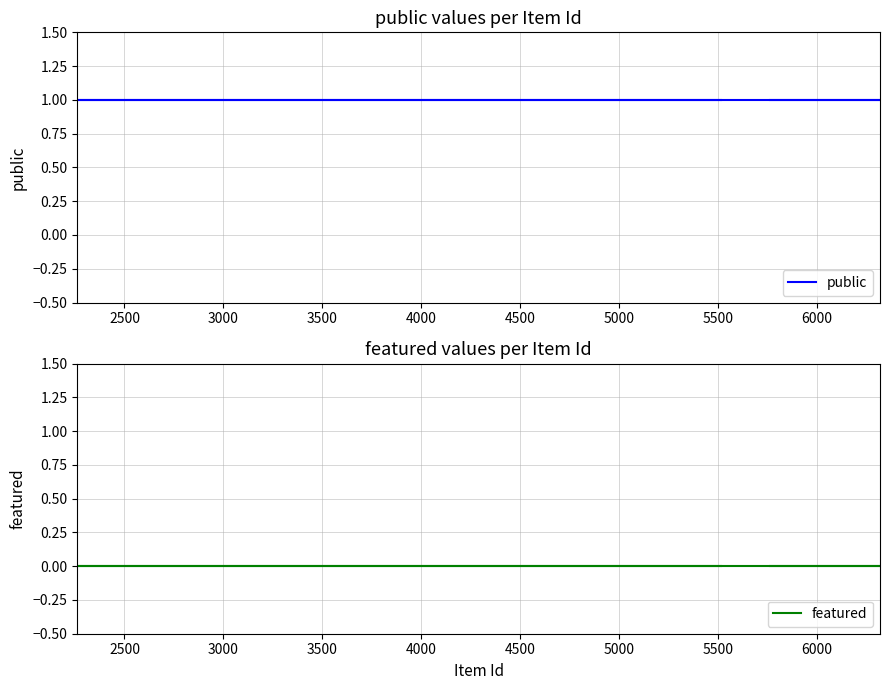

Which series has the largest total across all categories?

public